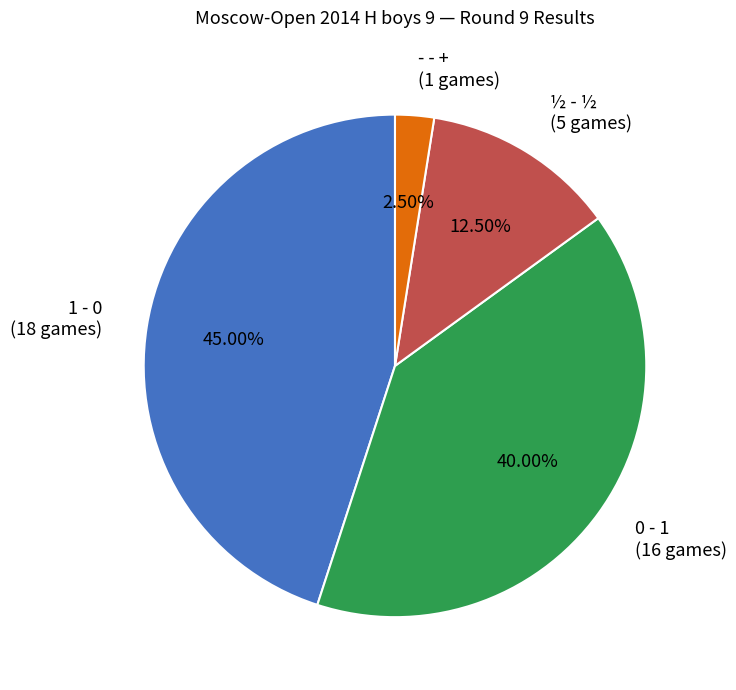

How many slices are in this pie chart?

4